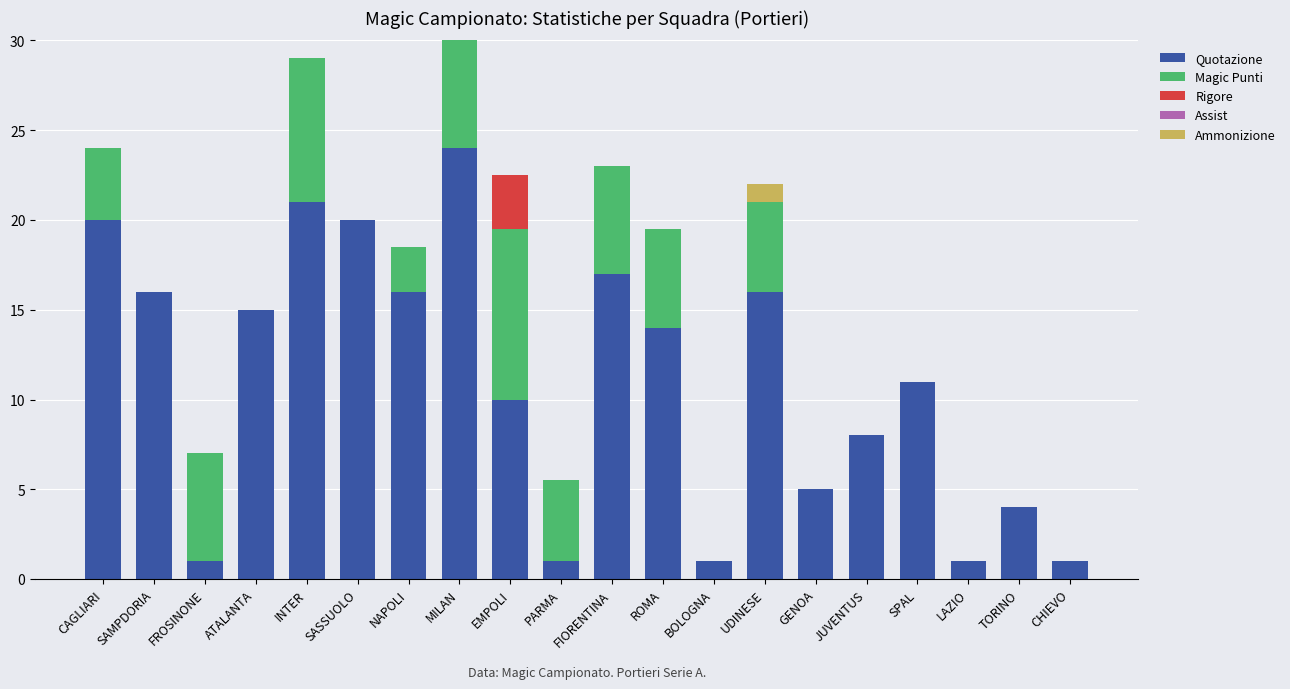

What is the sum of all Quotazione values?

222.0